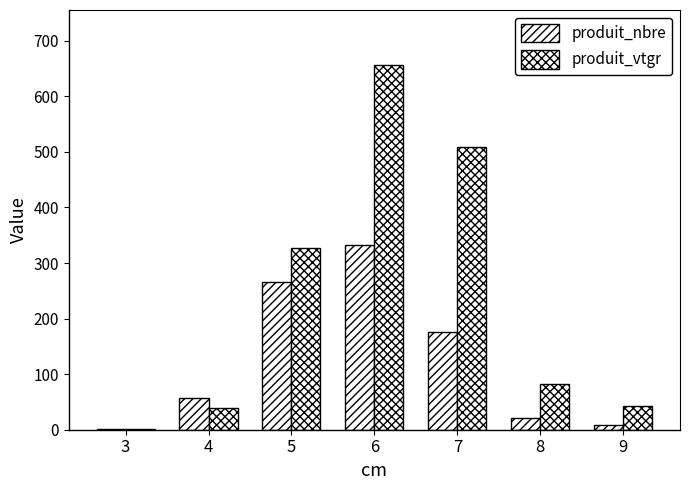

The produit_vtgr series shows 67.0 at 9. True or false?

False